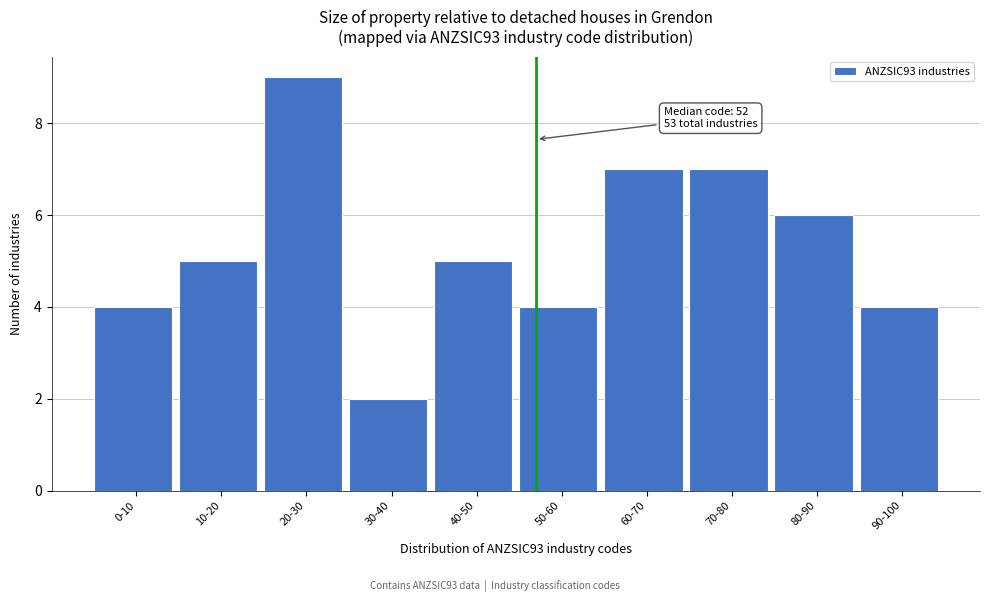

Reading right to left, transcribe all the data shown in this chart.

90-100=4	80-90=6	70-80=7	60-70=7	50-60=4	40-50=5	30-40=2	20-30=9	10-20=5	0-10=4